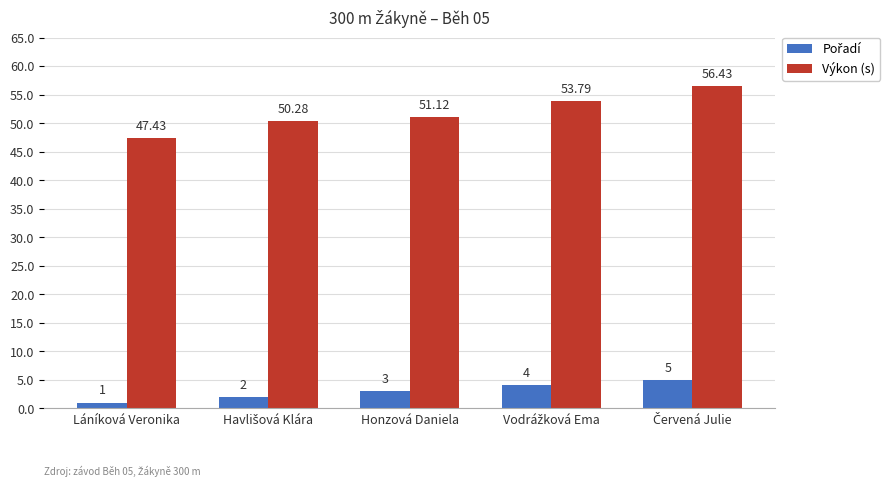

At how many categories does at least one series exceed 40?

5